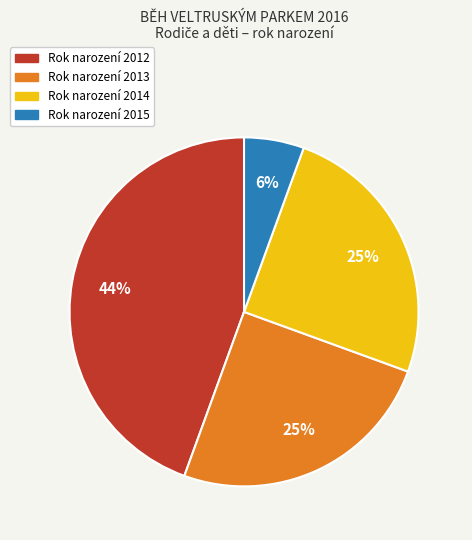

Is there any slice that represents more than half of the pie?

No